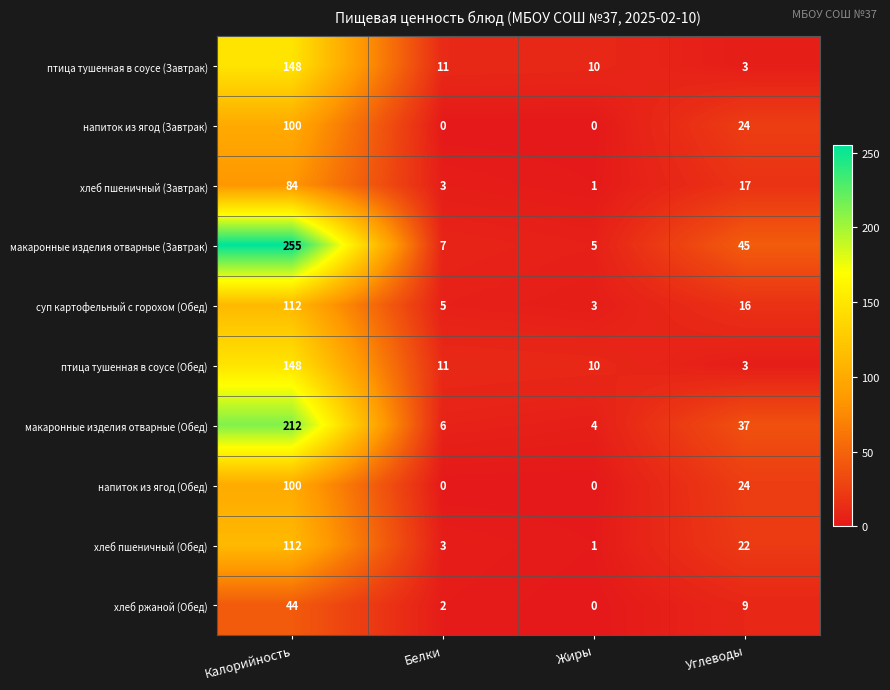

List the labels in order of хлеб пшеничный (Обед) value, smallest first.

Жиры, Белки, Углеводы, Калорийность